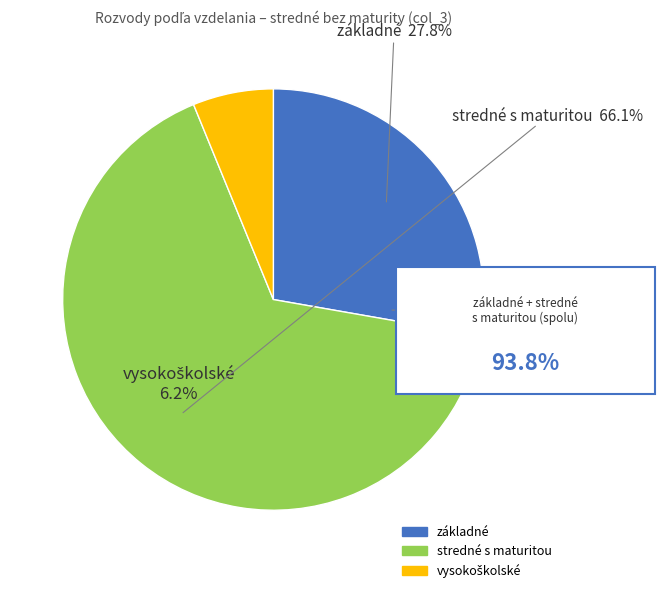

Is there a majority slice in this chart?

Yes